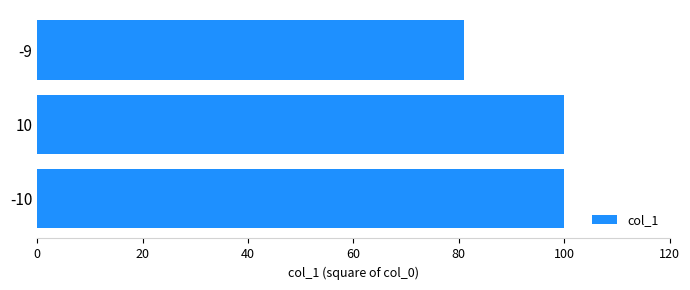

Read the value at -9, to the nearest 10.

80